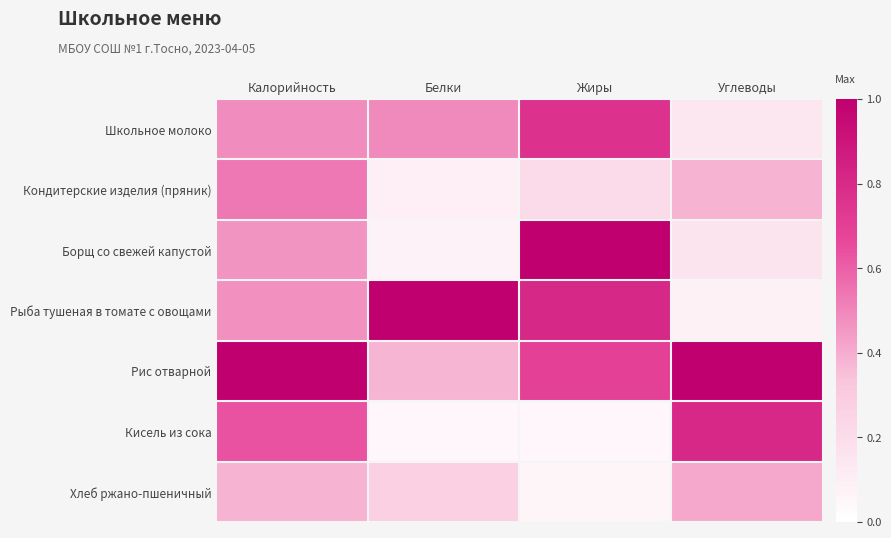

At which category does the chart reach its peak across all series?

Жиры